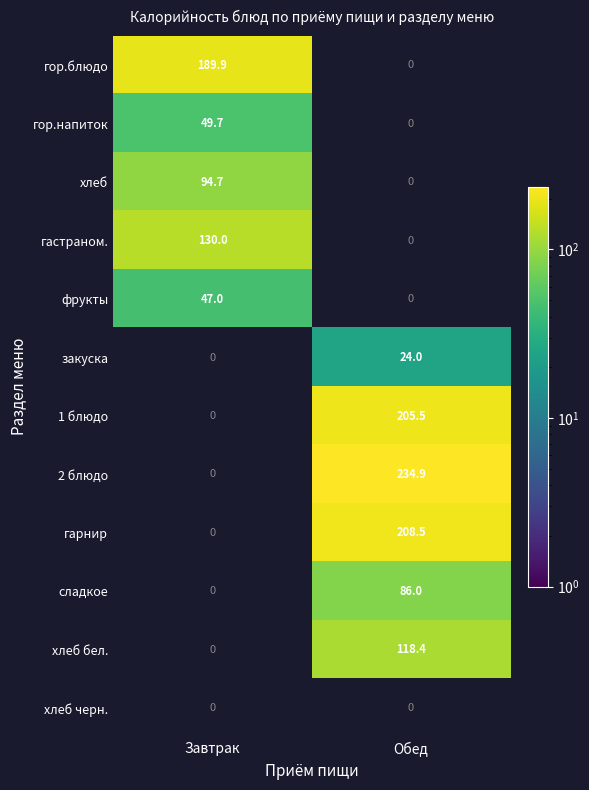

Is the value of гор.блюдо at Завтрак greater than the value of 2 блюдо at Обед?

No